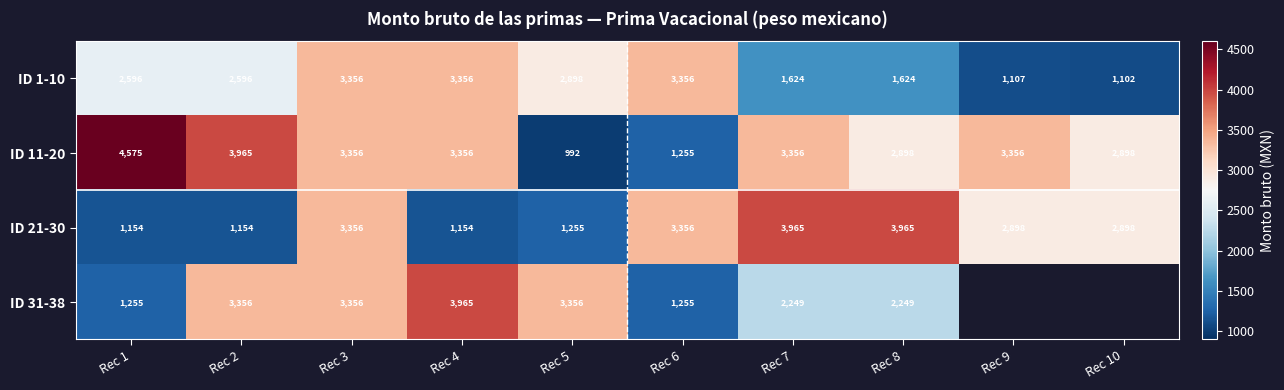

Is the value of ID 31-38 at Rec 2 greater than the value of ID 21-30 at Rec 2?

Yes